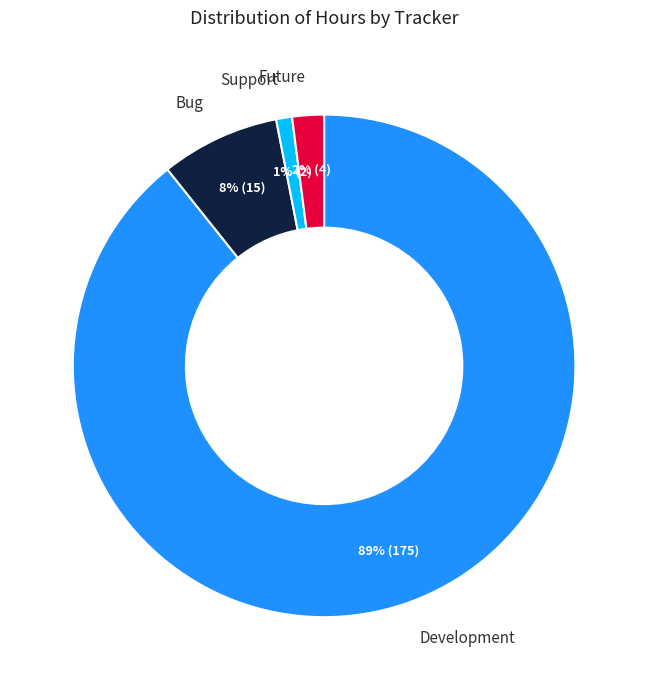

To the nearest percent, what is the average slice percentage?

25%